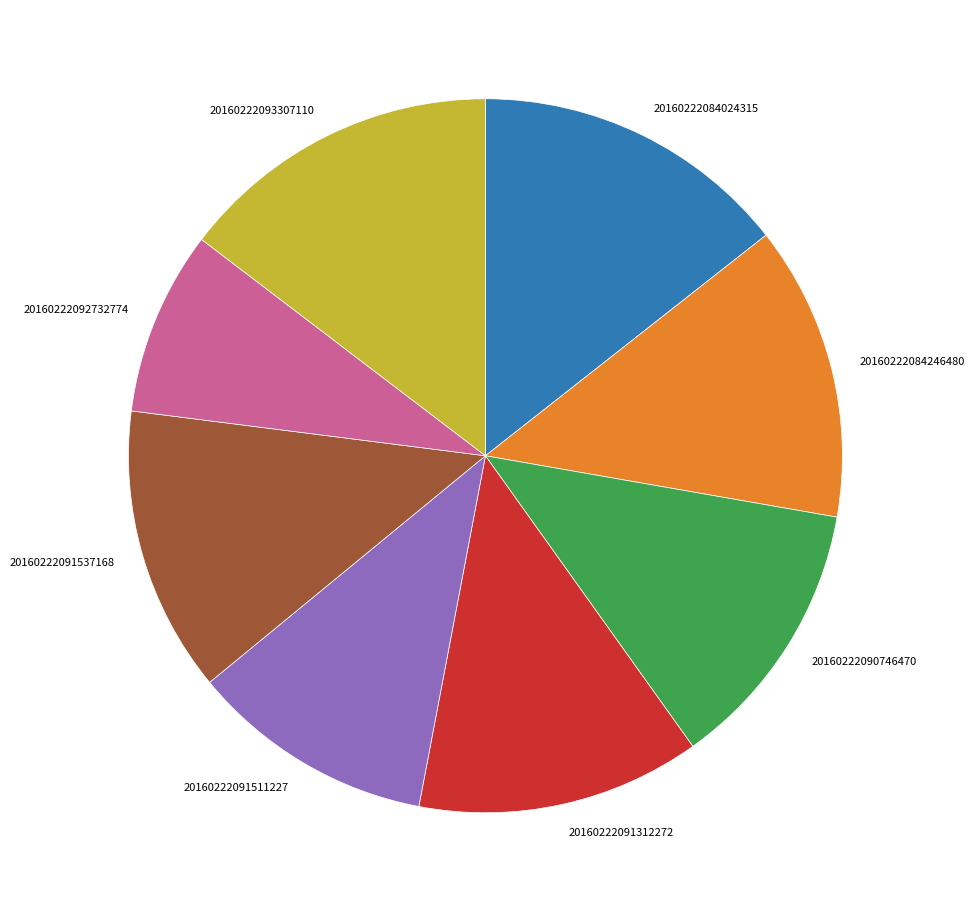

What is the smallest slice in the pie chart?

20160222092732774